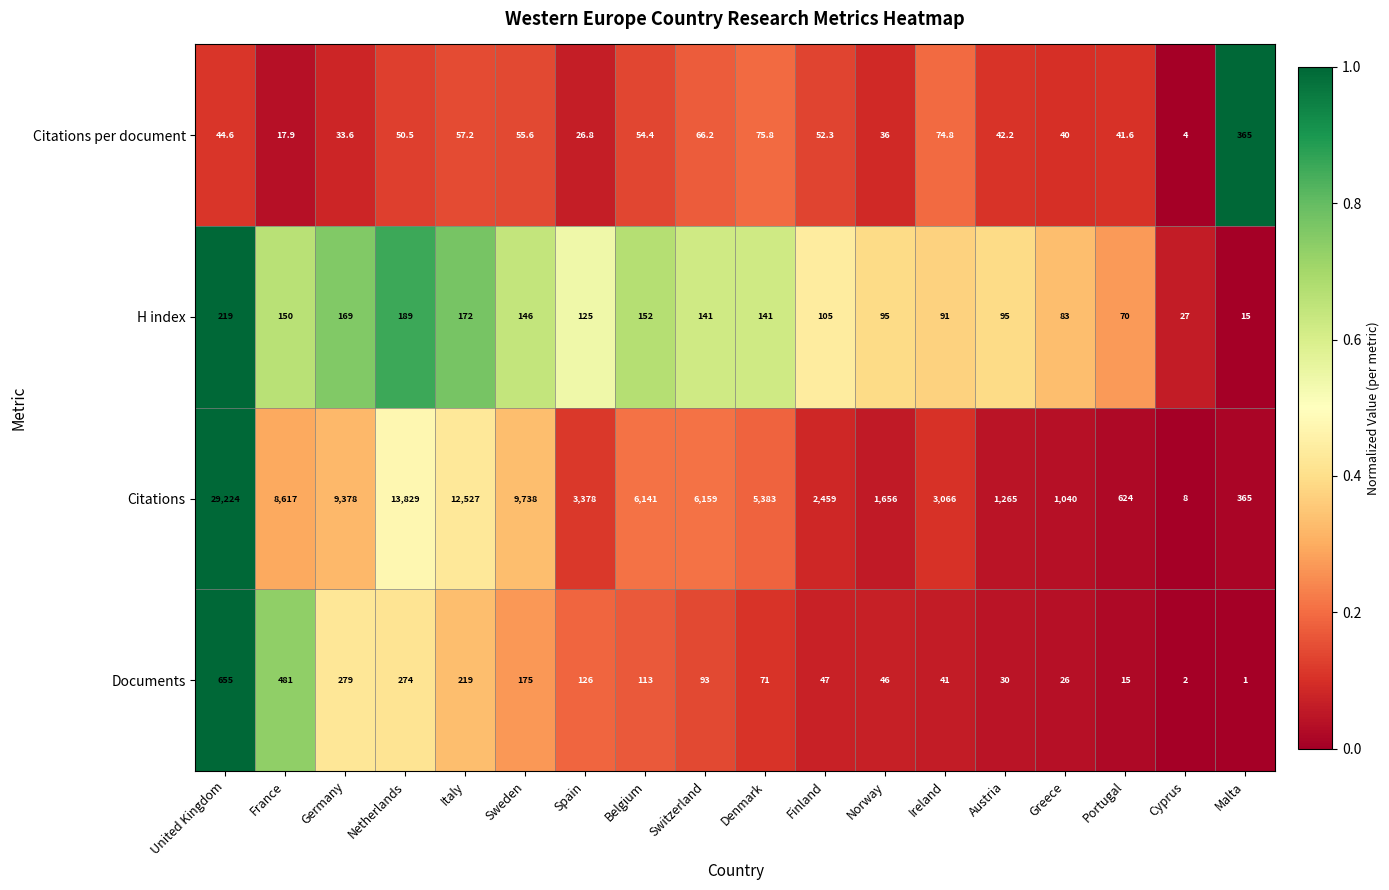

Is it true that Documents equals 0.8 at Cyprus?

False